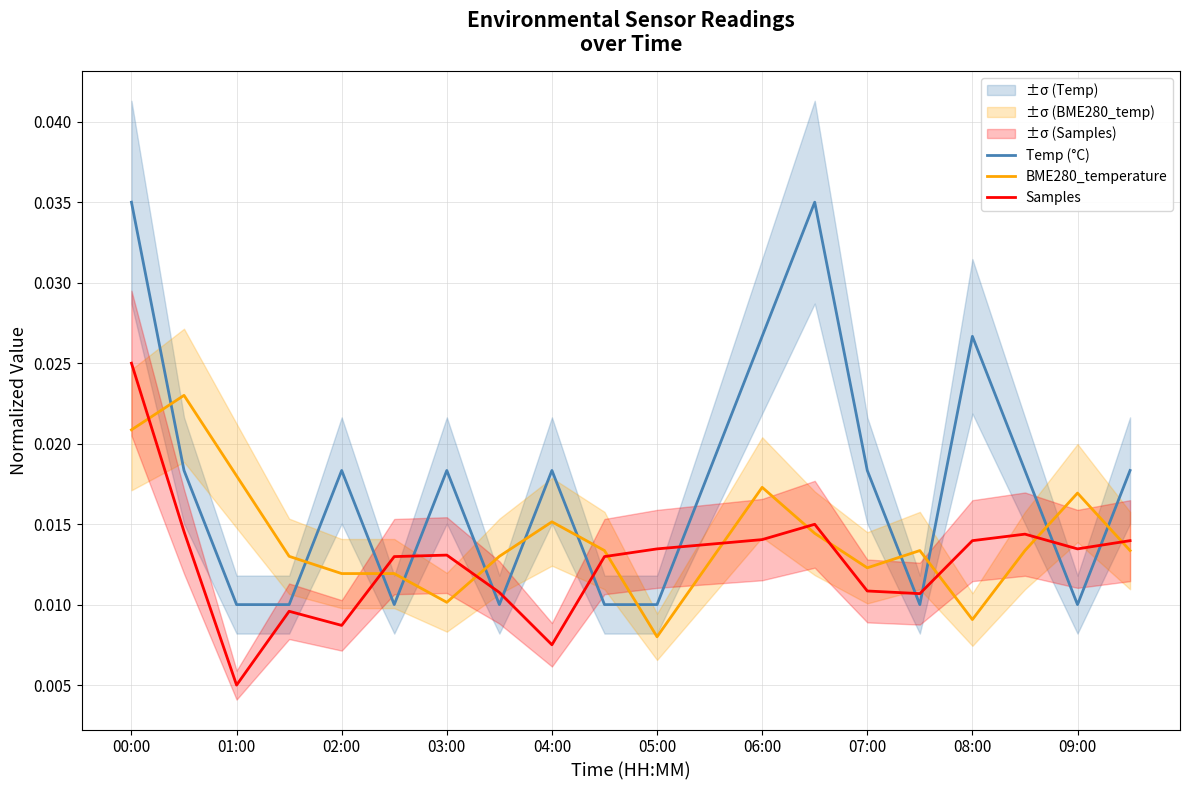

True or false: Temp (°C) and BME280_temperature cross at least once.

True